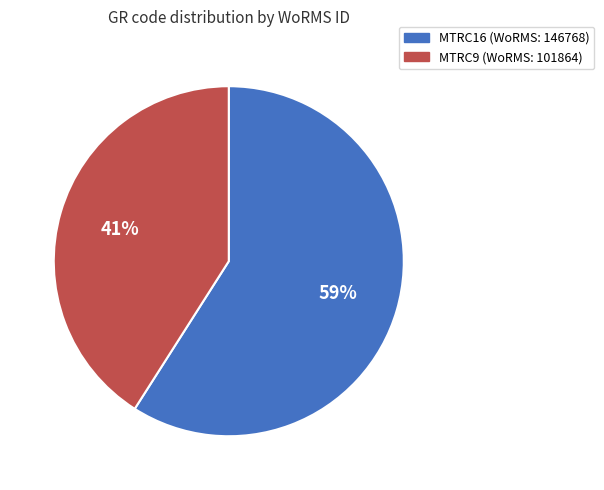

Count the number of slices in the pie.

2